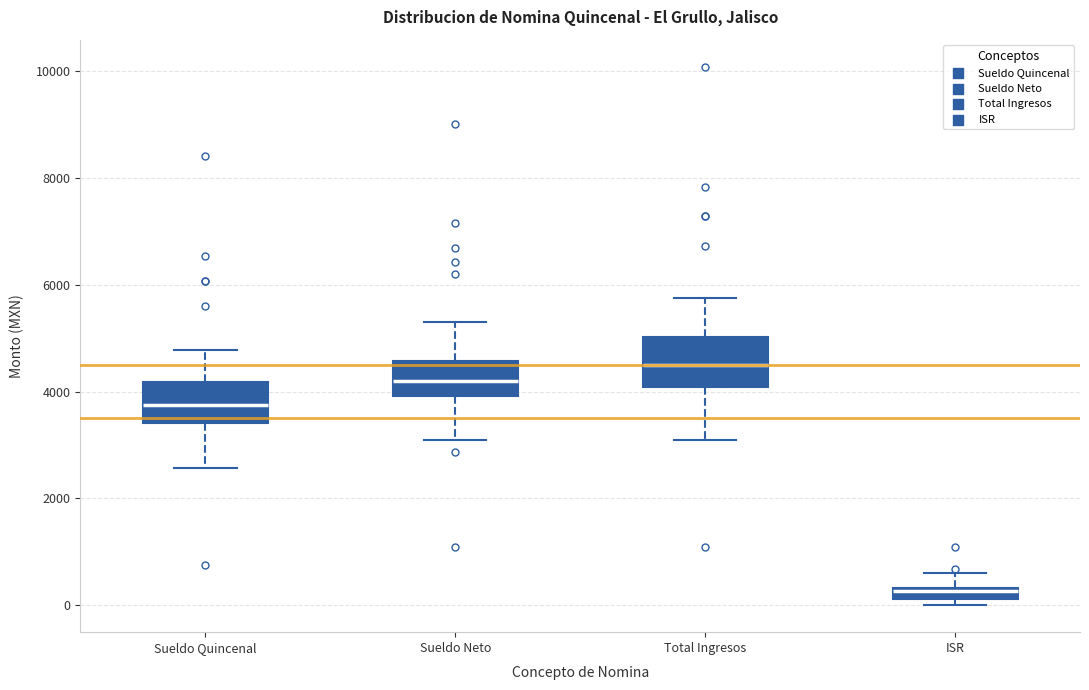

Which box has the lowest median line?

ISR